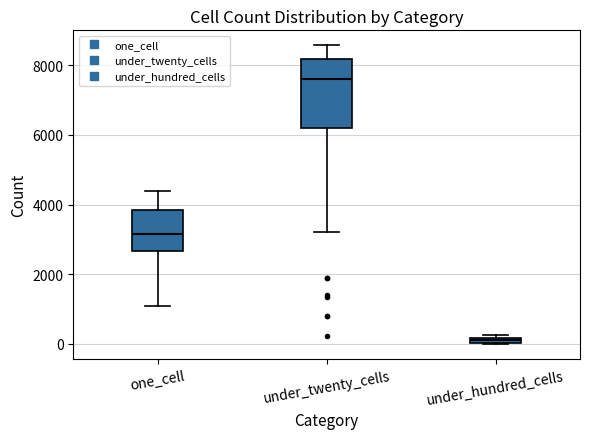

Which box is the tallest, from its lower edge to its upper edge?

under_twenty_cells